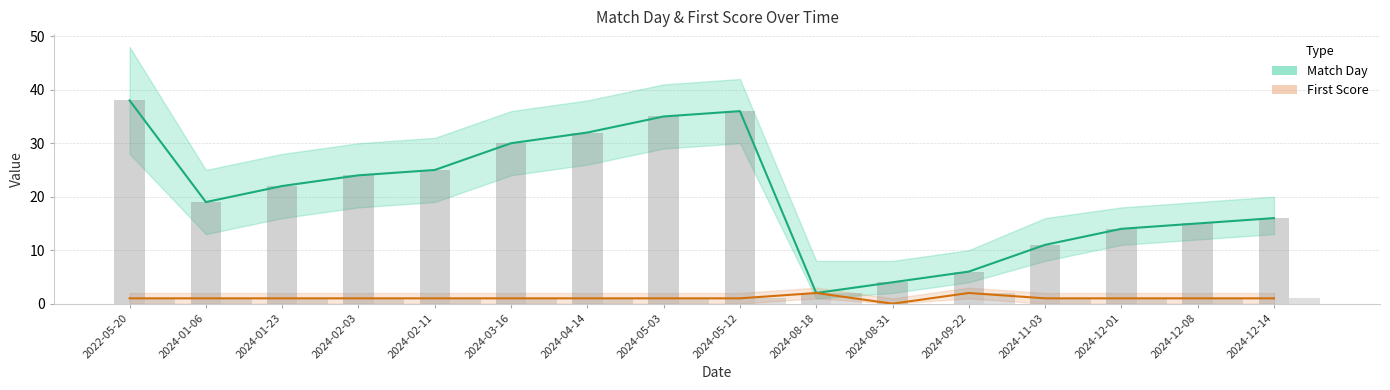

How many First Score values are between 1 and 2?

15